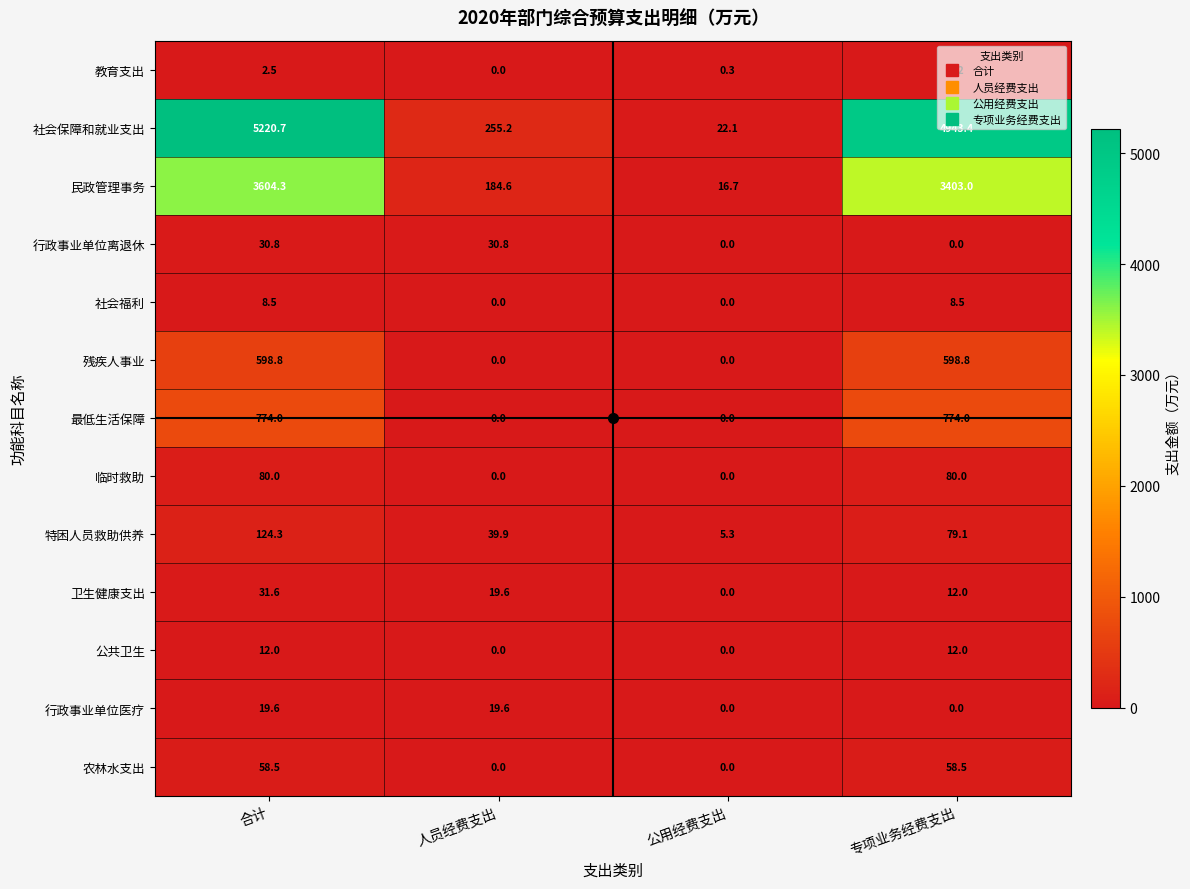

What is the difference between the highest and lowest values at 公用经费支出?

22.1